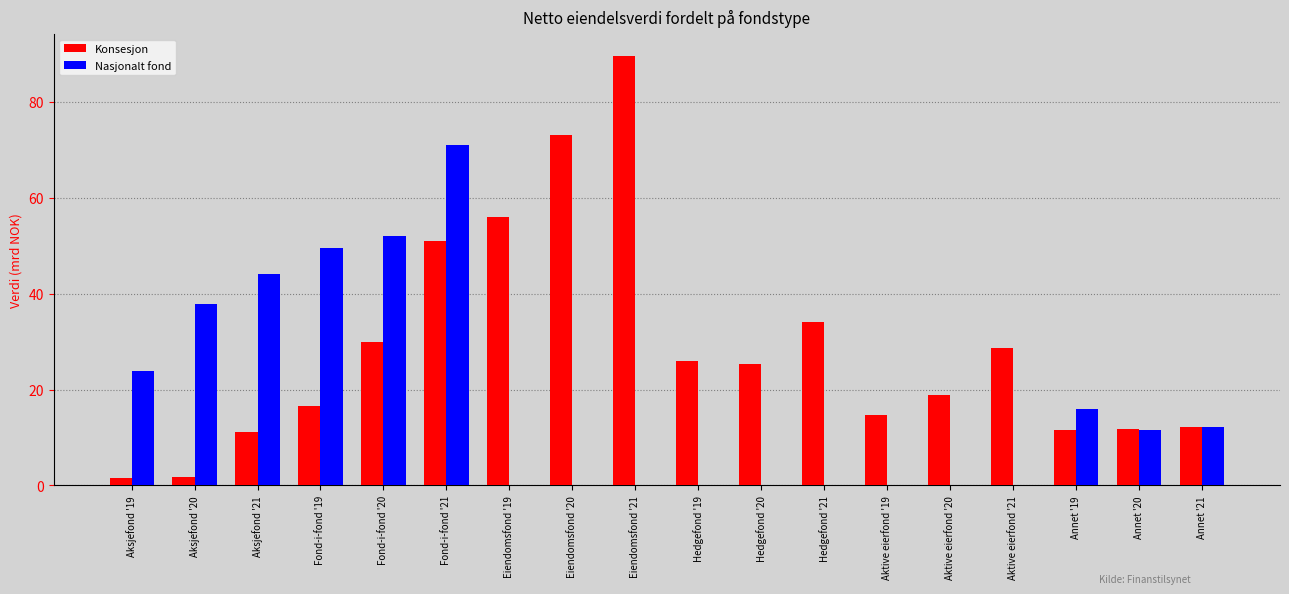

What is the sum of the Konsesjon values at Annet '19 and Hedgefond '21?

45.5